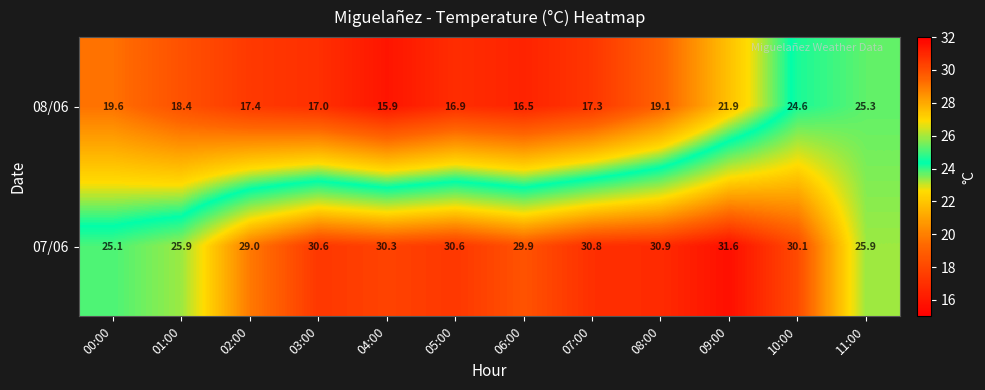

The value of 07/06 at 02:00 is 6.6. True or false?

False